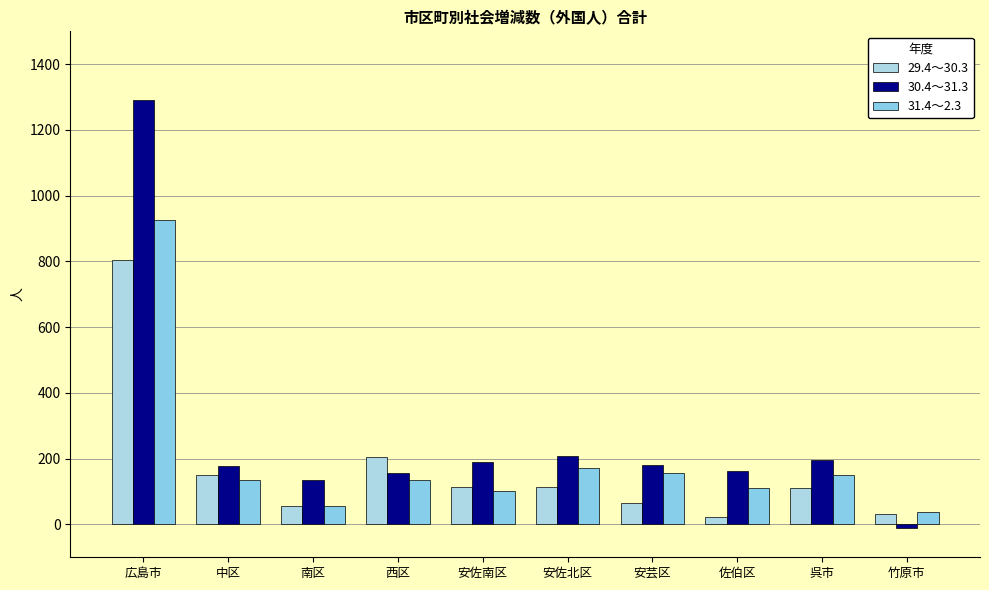

What are all the series names shown in the legend?

29.4～30.3, 30.4～31.3, 31.4～2.3